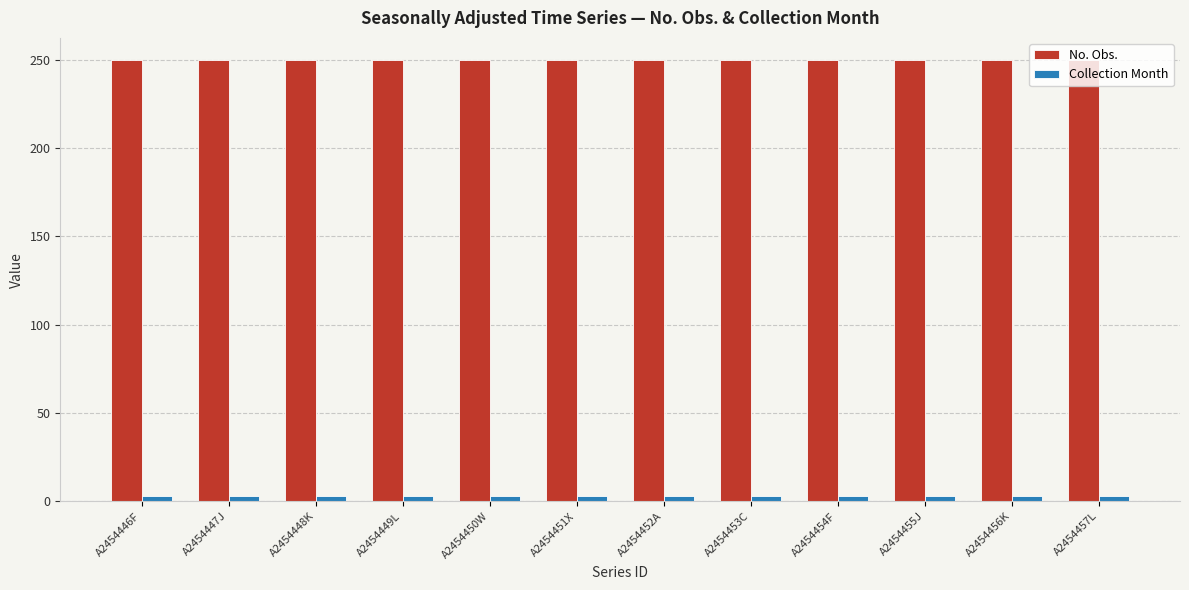

What is the approximate value of No. Obs. at A2454451X?

250